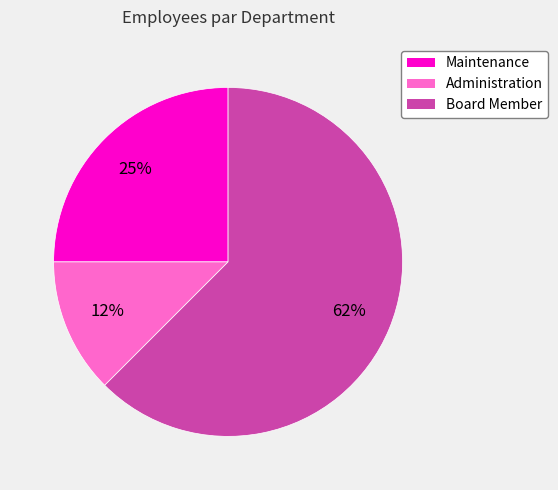

Combined, do Board Member and Maintenance account for over 50%?

Yes